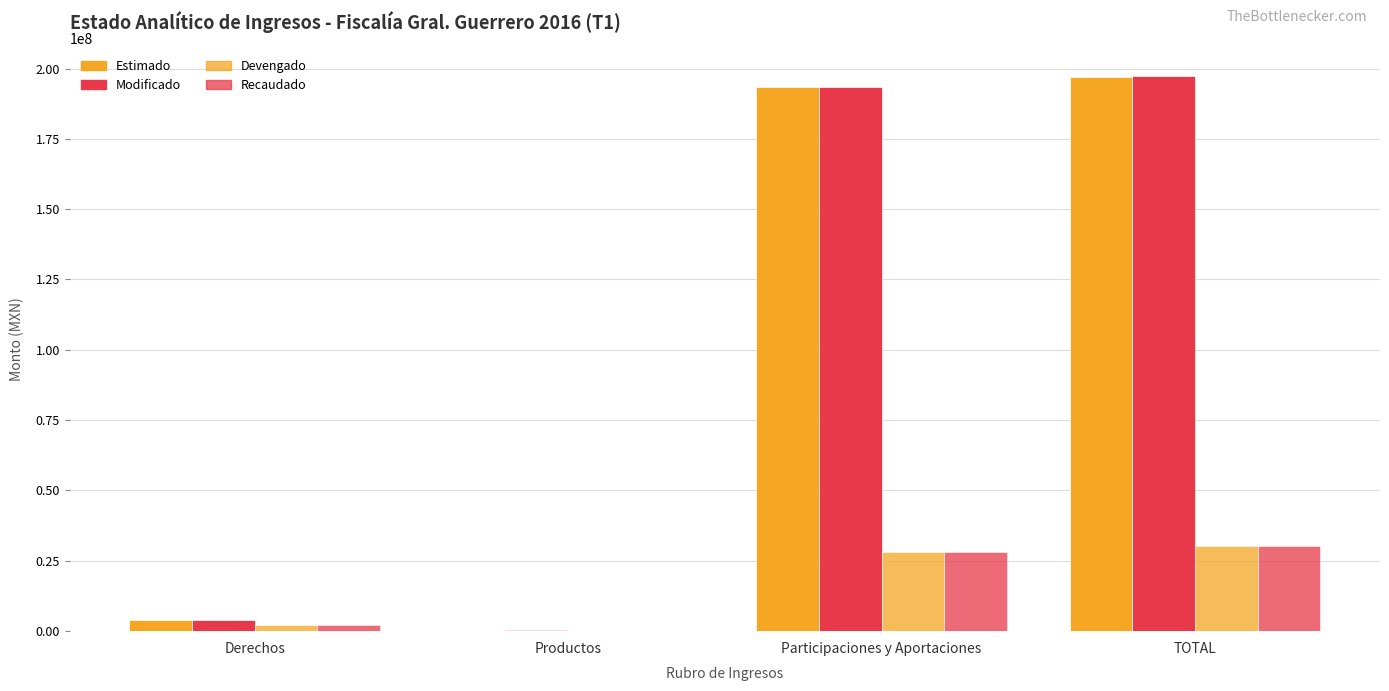

How many distinct data groups are displayed?

4